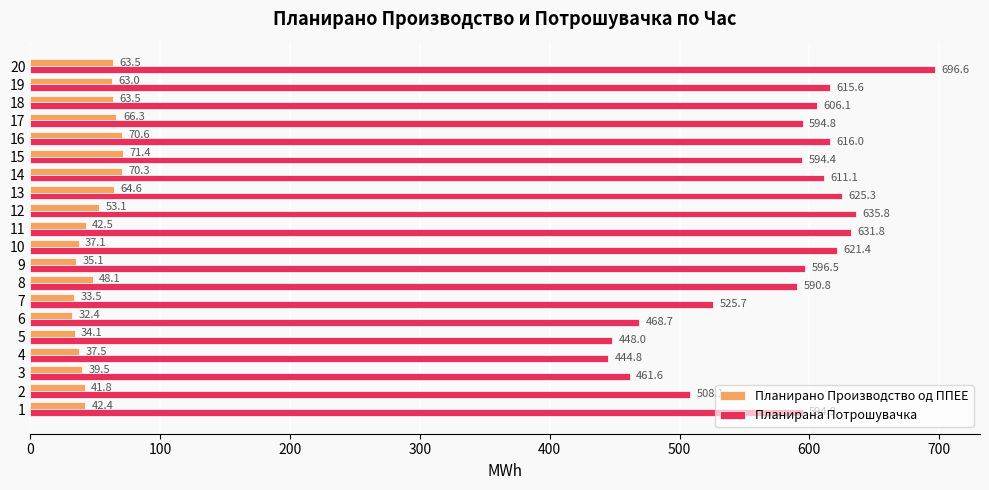

What is the difference between the second highest and minimum values in the Планирана Потрошувачка series?

191.0